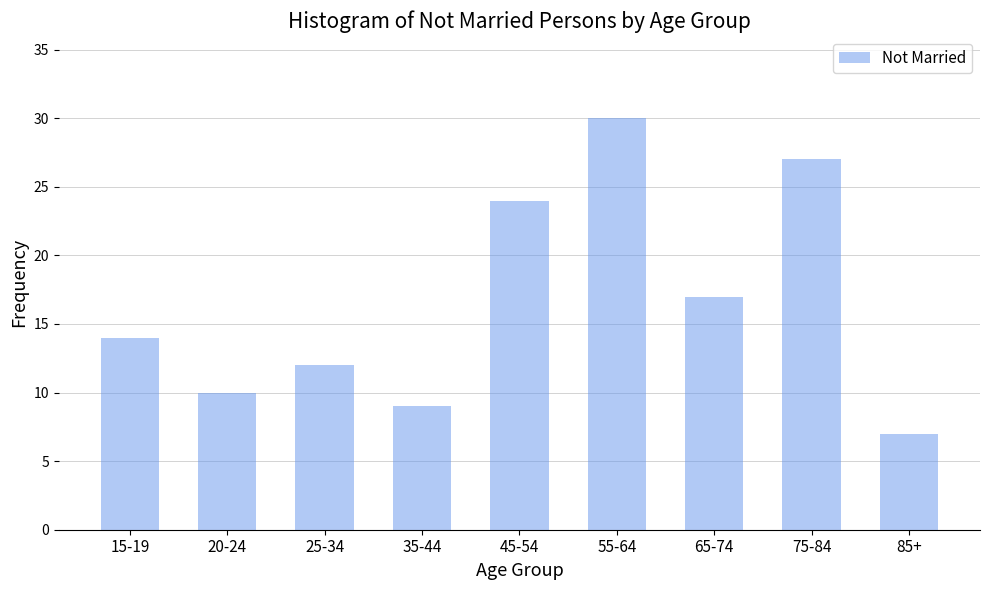

Reading right to left, transcribe all the data shown in this chart.

85+=7	75-84=27	65-74=17	55-64=30	45-54=24	35-44=9	25-34=12	20-24=10	15-19=14